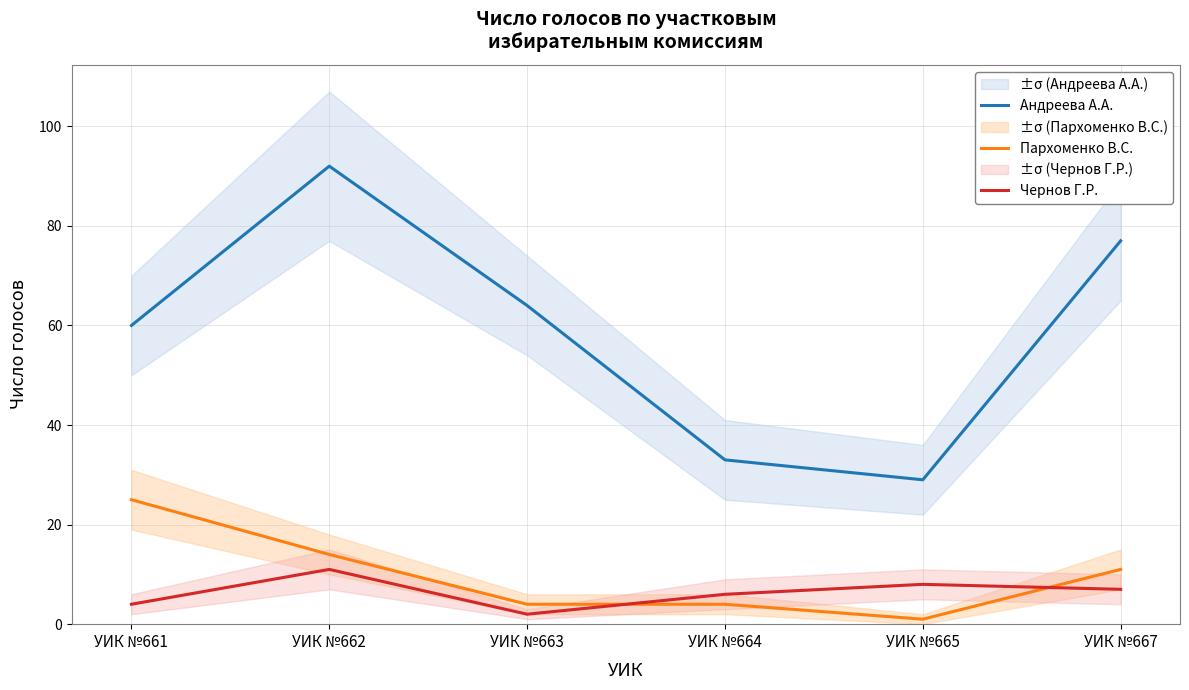

Where is Чернов Г.Р. nearest to the value 6?

УИК №664